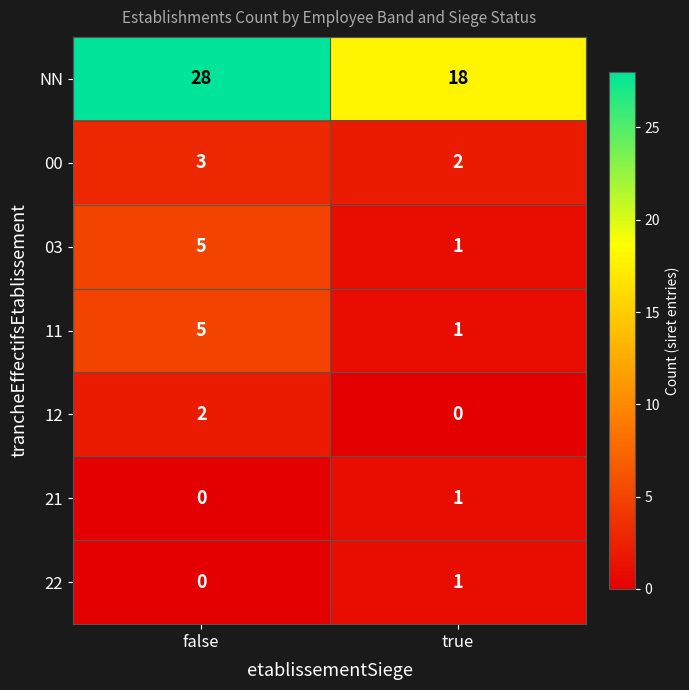

How many data points does each series have?

2